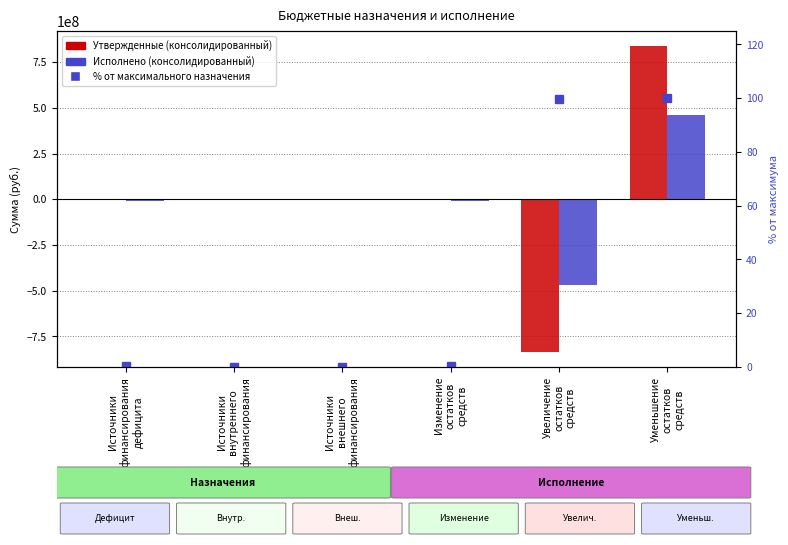

What is the sum of all % от максимального назначения values?

200.5